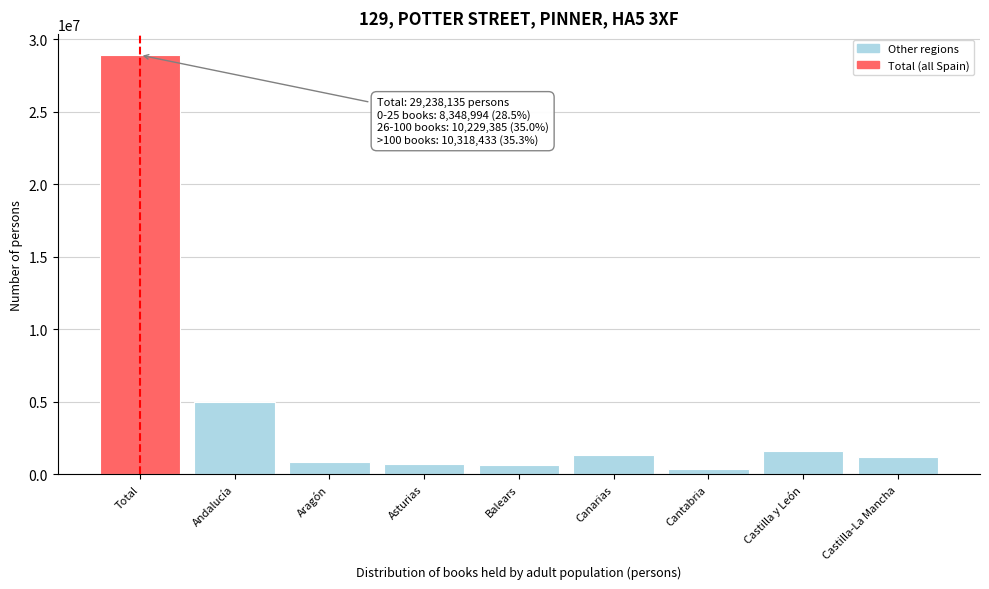

Which category has the highest value across all series?

Total